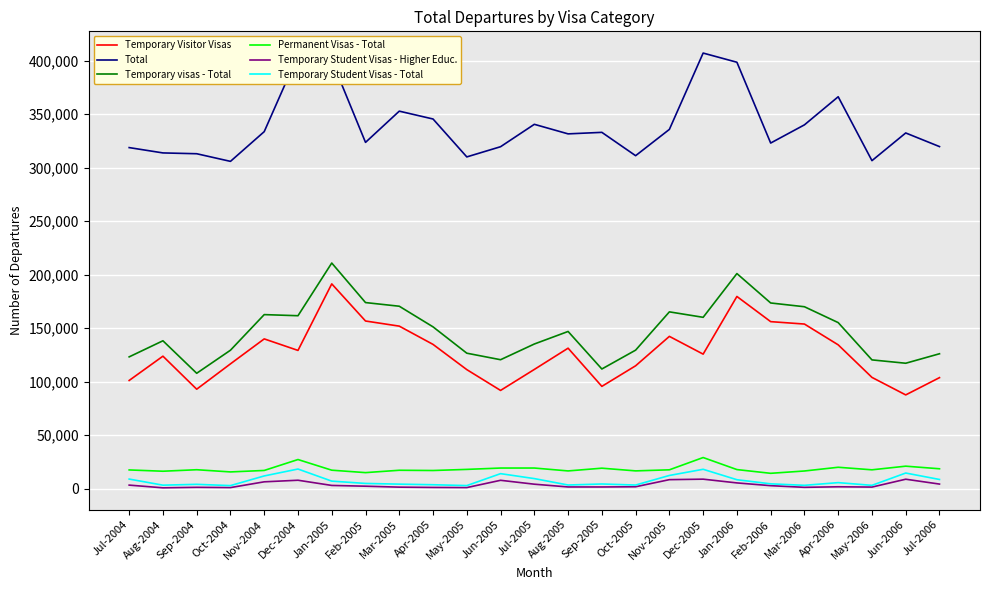

True or false: Temporary Visitor Visas and Temporary Student Visas - Total cross at least once.

False